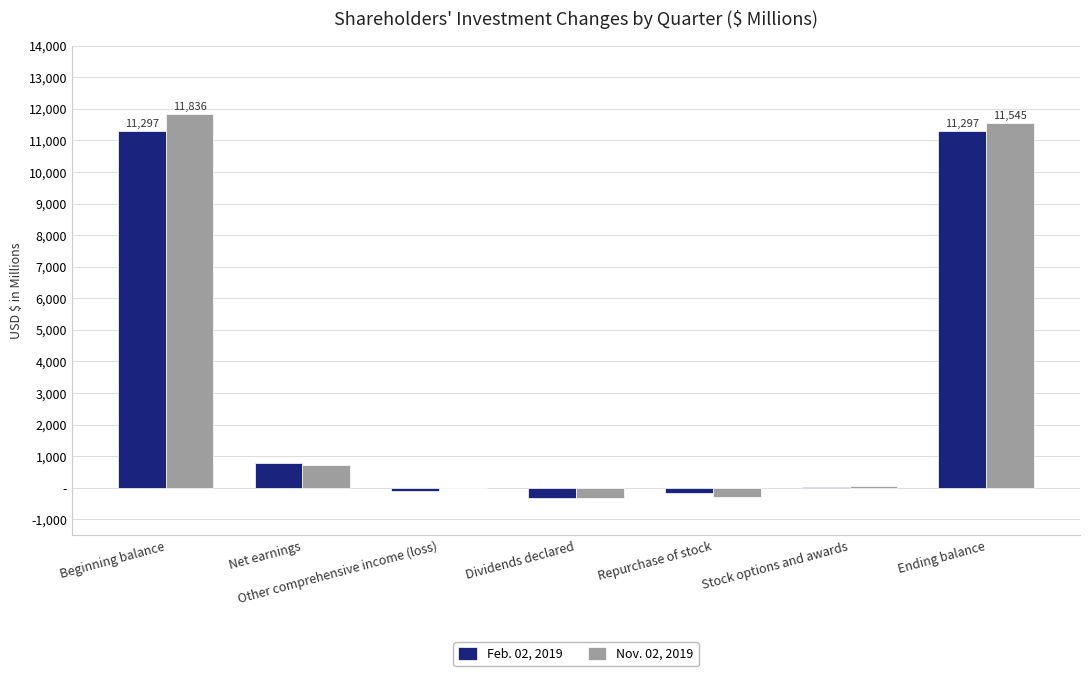

What is the total value across all series at Other comprehensive income (loss)?

-82